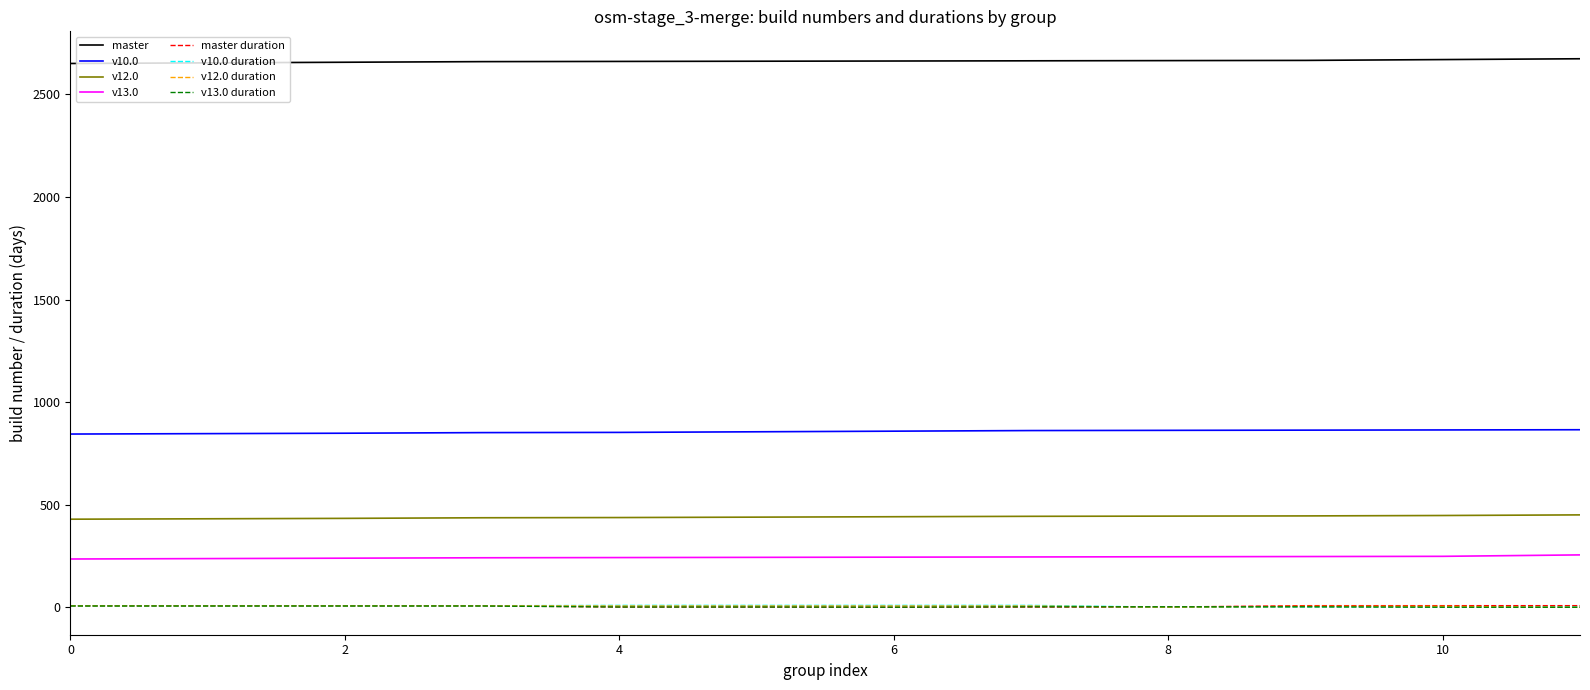

True or false: master and v13.0 duration intersect in this chart.

False